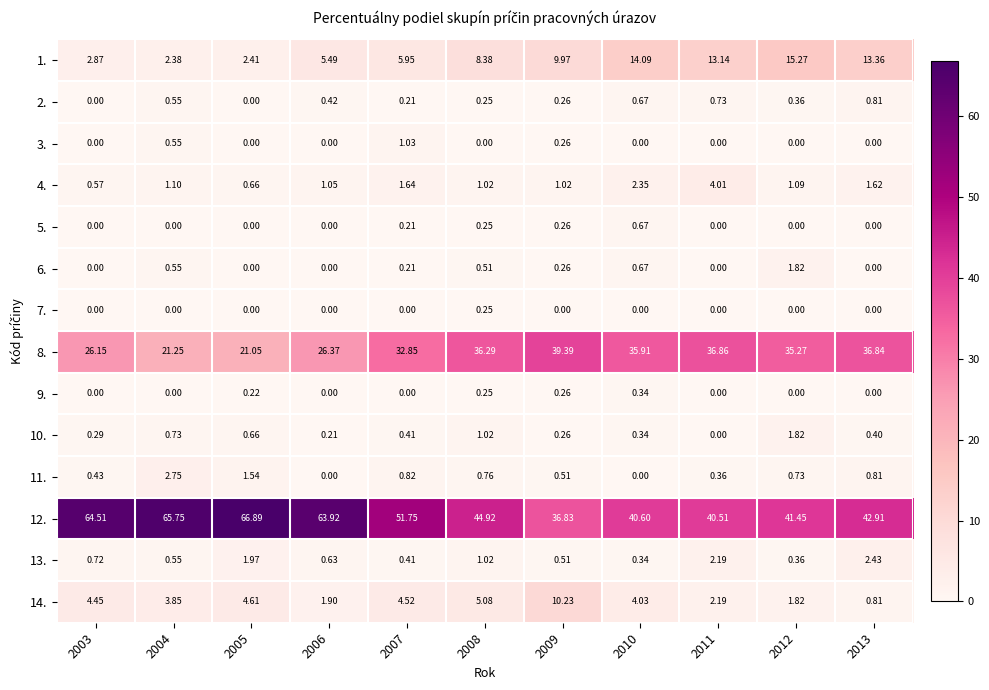

Which series has the largest range (max minus min)?

12.